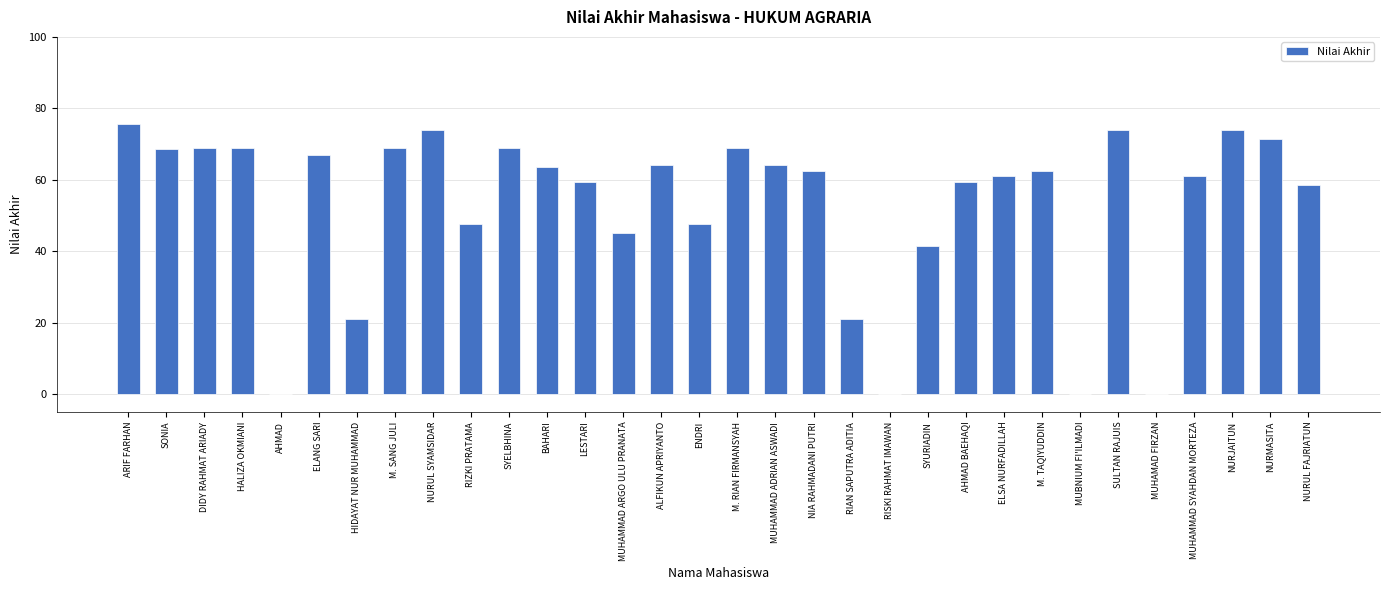

At which label is the value closest to 37?

SYURIADIN